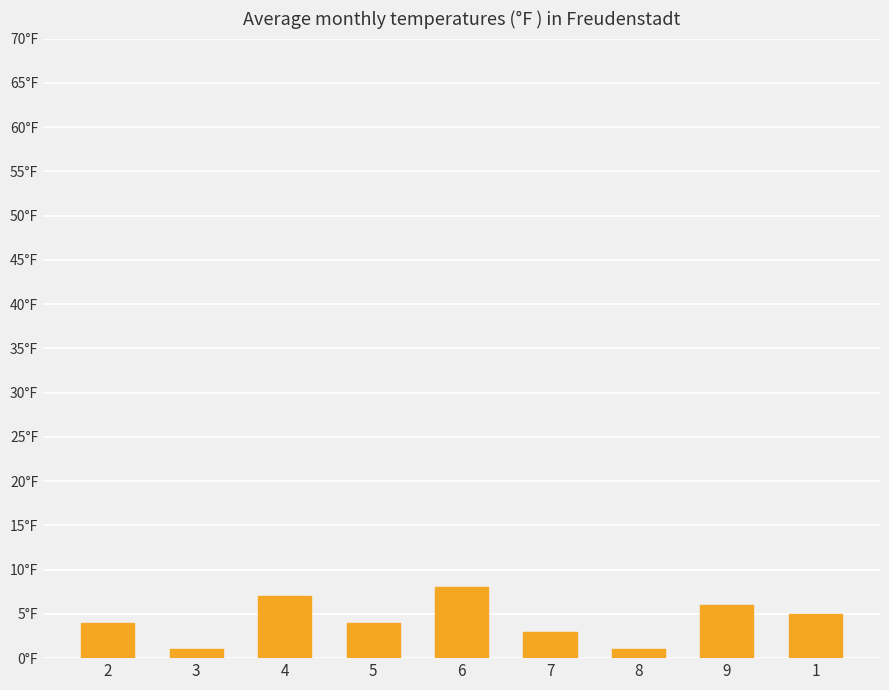

Are the bars horizontal?

No